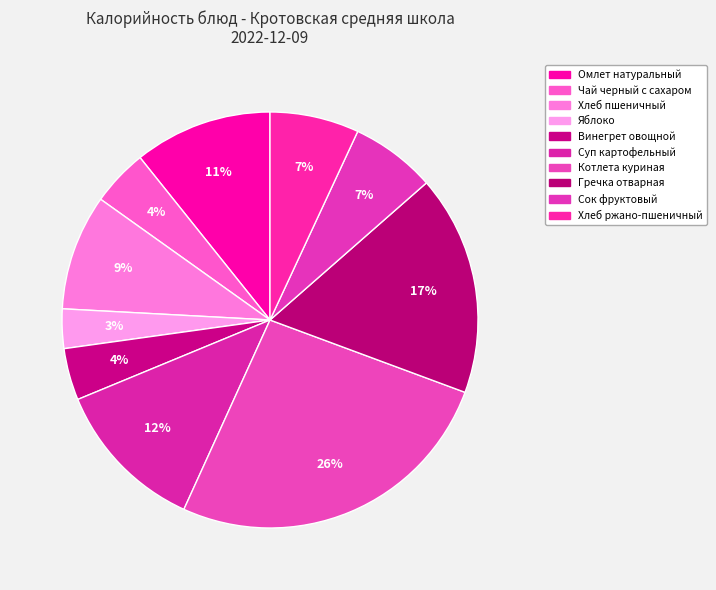

What is the smallest slice in the pie chart?

Яблоко